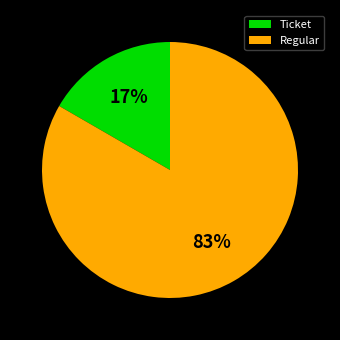

To the nearest percent, what is the average slice percentage?

50%